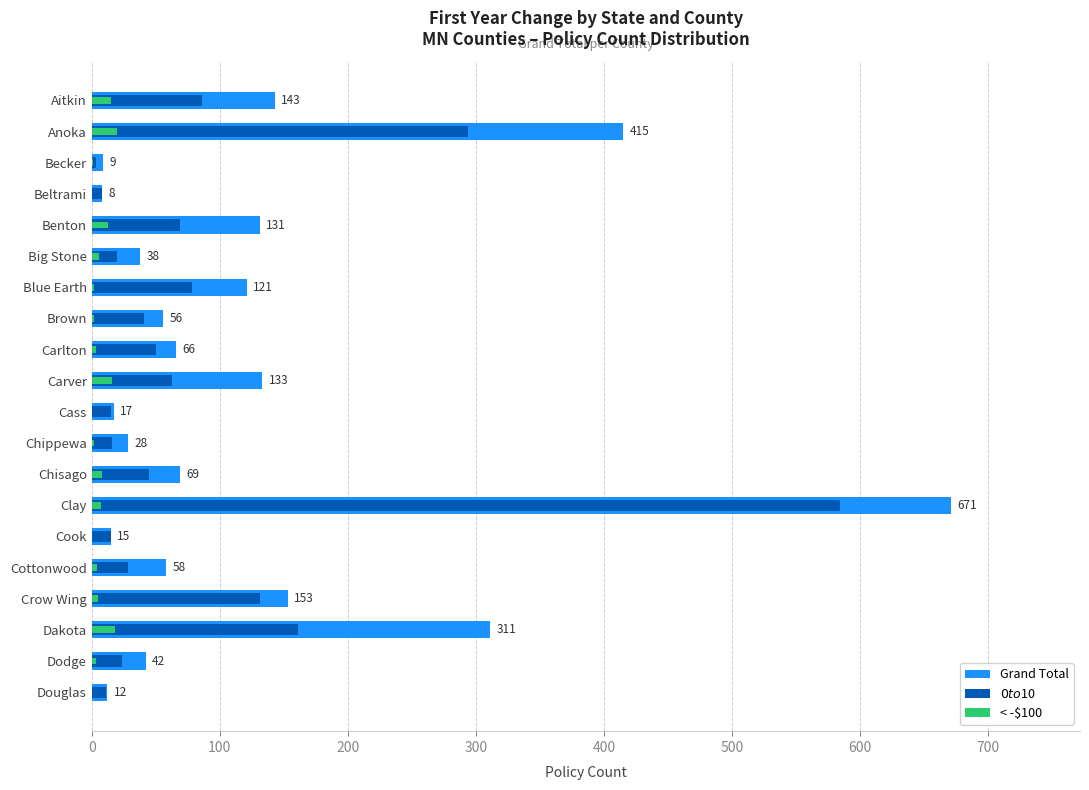

List the series in order of their peak value, lowest first.

< -$100, $0 to $10, Grand Total